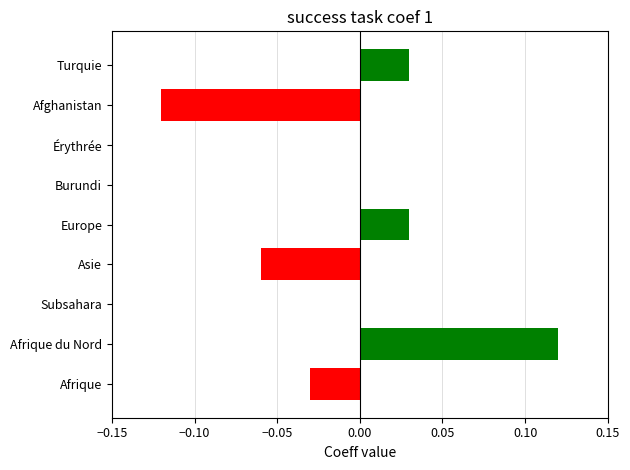

Which category has the highest value across all series?

Afrique du Nord